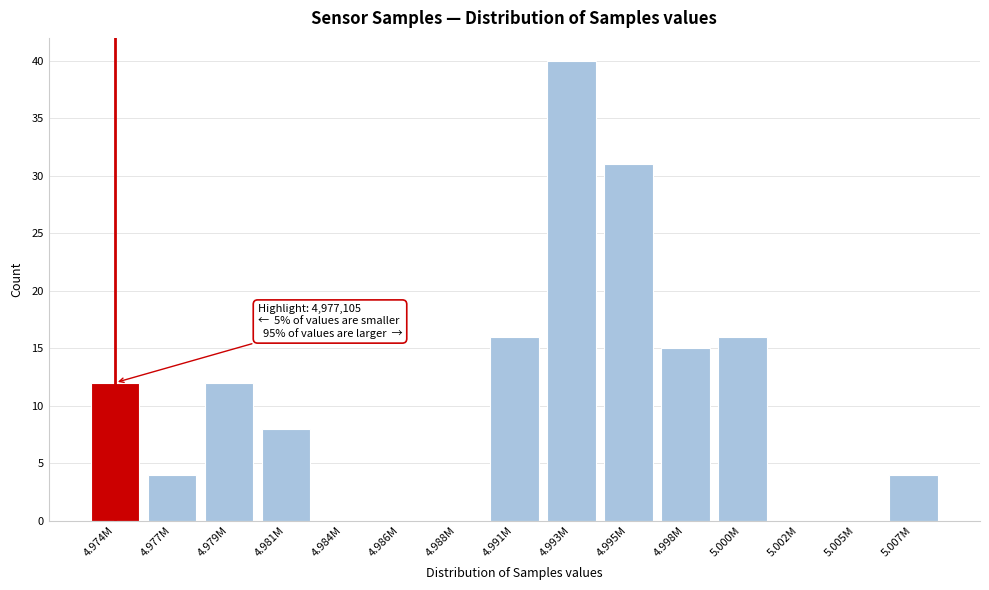

Reading left to right, transcribe all the data shown in this chart.

4.974M=12	4.977M=4	4.979M=12	4.981M=8	4.984M=0	4.986M=0	4.988M=0	4.991M=16	4.993M=40	4.995M=31	4.998M=15	5.000M=16	5.002M=0	5.005M=0	5.007M=4